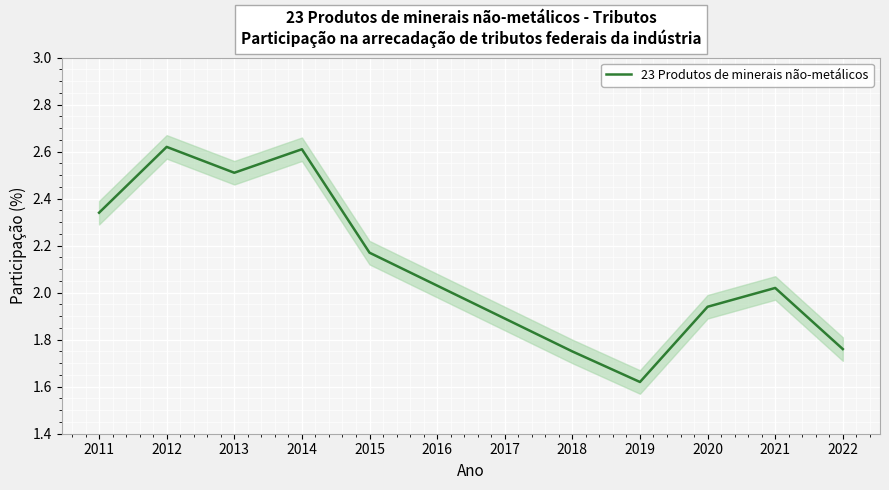

What is the maximum value shown in the chart?

2.6